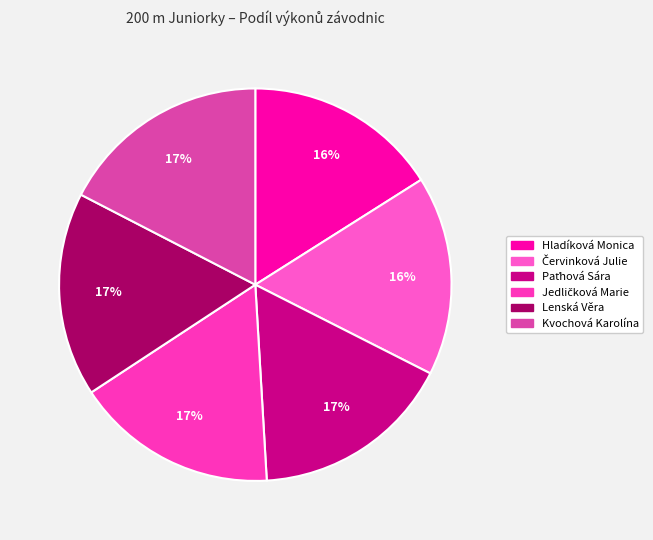

What is the total percentage of Hladíková Monica and Paťhová Sára?

32.6%